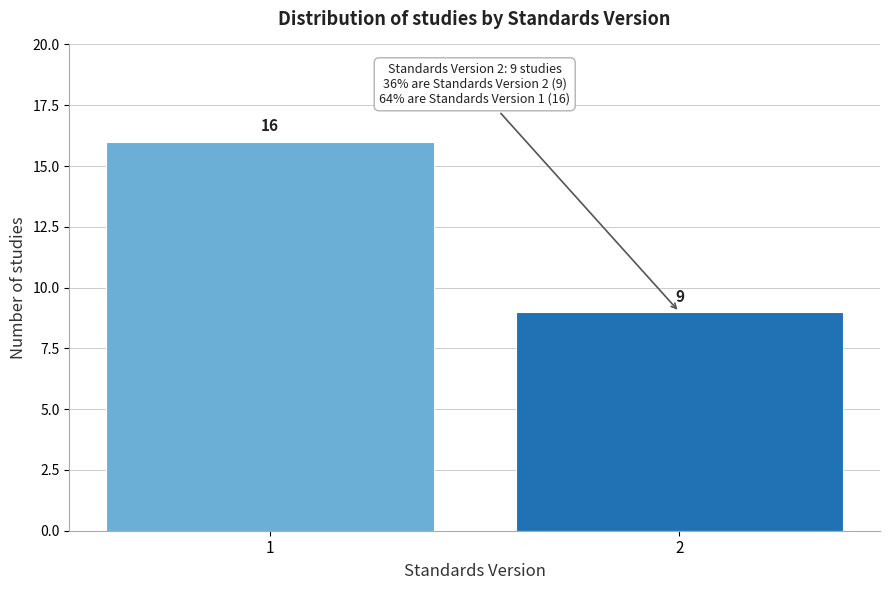

Reading right to left, list all the values displayed in this chart.

2=9	1=16